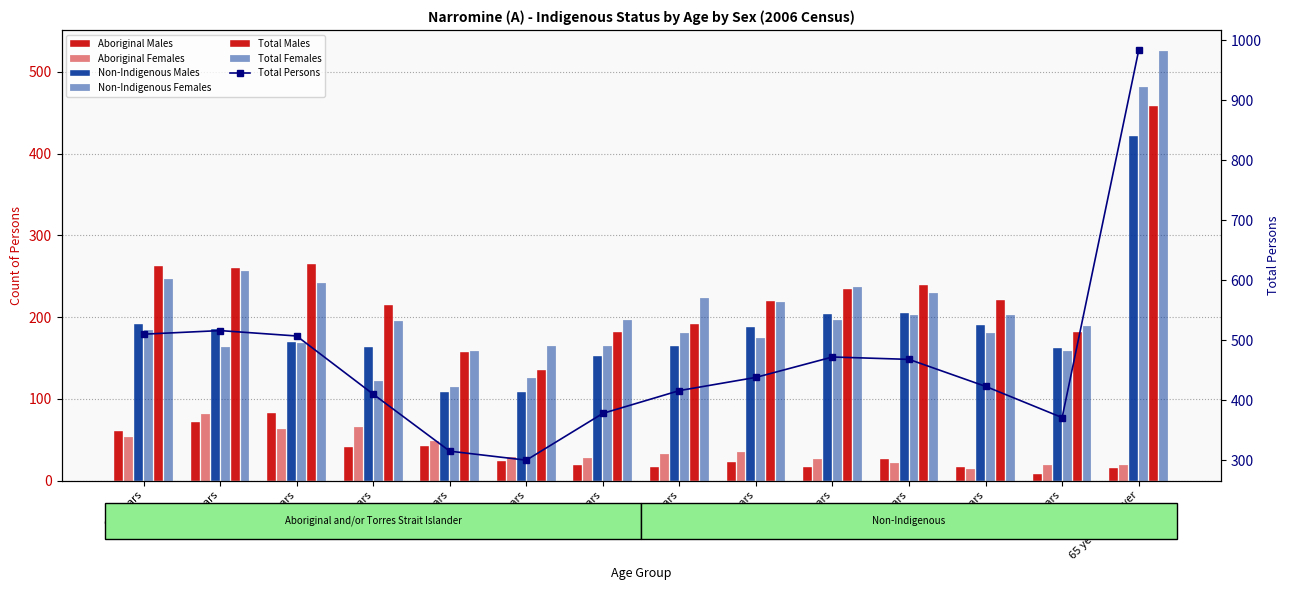

The value of Non-Indigenous Females at 60-64 years is 222. True or false?

False